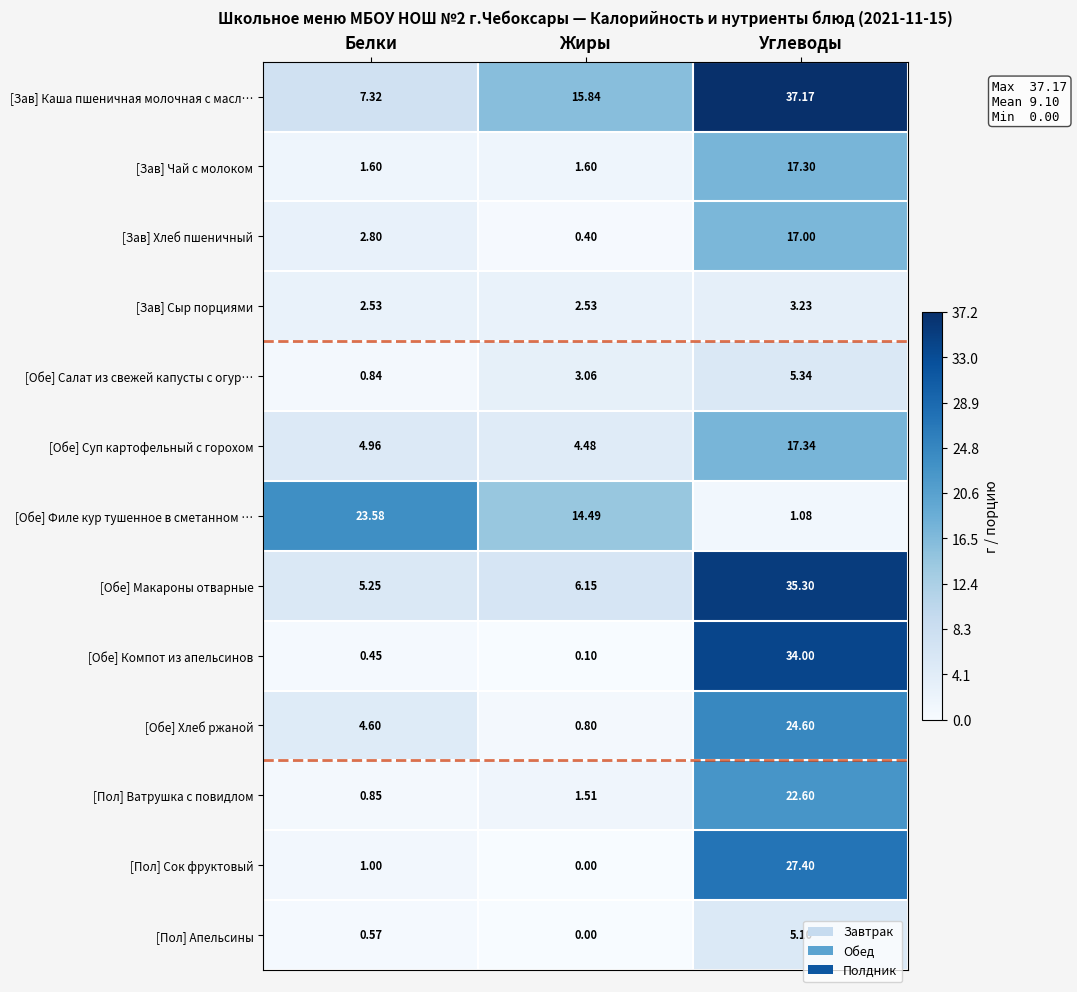

Rank the series by their maximum value, from lowest to highest.

[Зав] Сыр порциями, [Пол] Апельсины, [Обе] Салат из свежей капусты с огур…, [Зав] Хлеб пшеничный, [Зав] Чай с молоком, [Обе] Суп картофельный с горохом, [Пол] Ватрушка с повидлом, [Обе] Филе кур тушенное в сметанном …, [Обе] Хлеб ржаной, [Пол] Сок фруктовый, [Обе] Компот из апельсинов, [Обе] Макароны отварные, [Зав] Каша пшеничная молочная с масл…